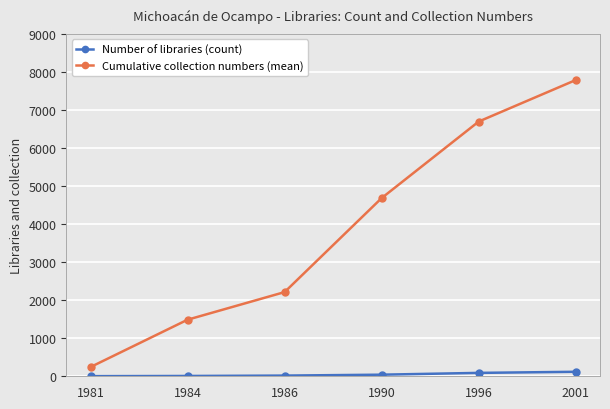

At which label is Cumulative collection numbers (mean) closest to 4014?

1990